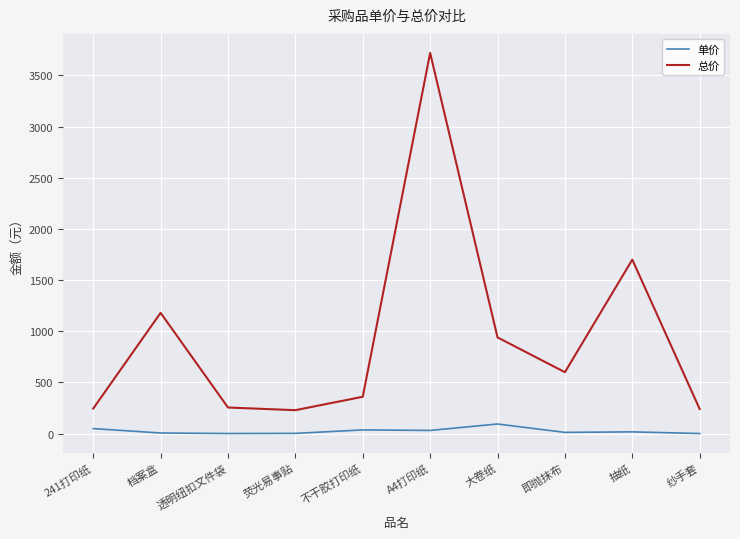

What is the highest value of the 单价 series?

94.0